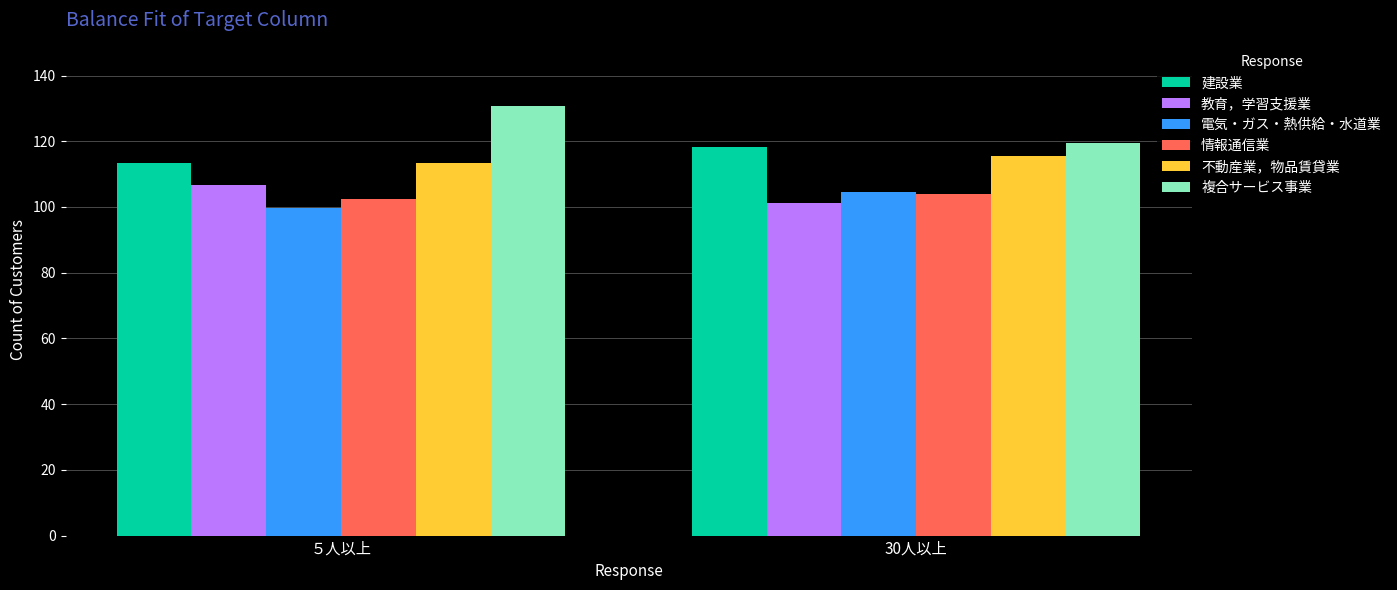

Reading left to right, extract all data points from this chart.

建設業: ５人以上=113.3	30人以上=118.3
教育，学習支援業: ５人以上=106.7	30人以上=101.3
電気・ガス・熱供給・水道業: ５人以上=99.8	30人以上=104.5
情報通信業: ５人以上=102.4	30人以上=103.8
不動産業，物品賃貸業: ５人以上=113.5	30人以上=115.6
複合サービス事業: ５人以上=130.8	30人以上=119.5